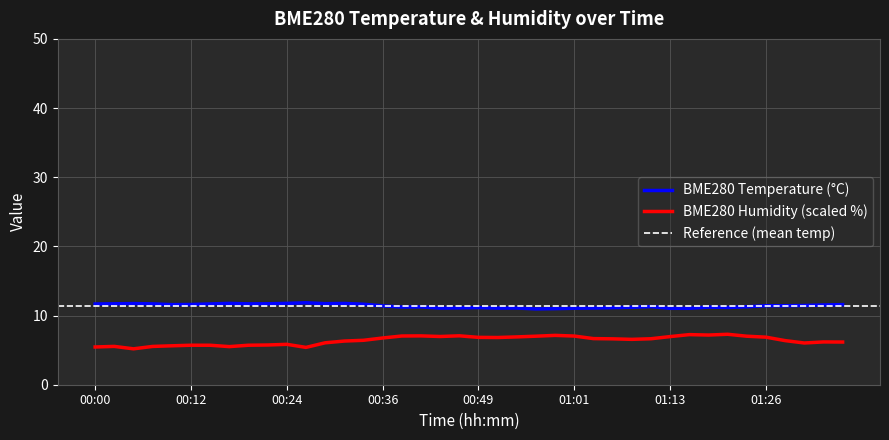

What is the label of the 9th point from the left?

00:19